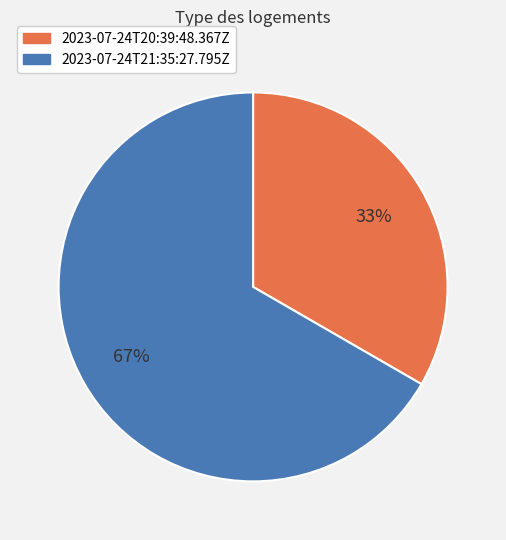

Do 2023-07-24T21:35:27.795Z and 2023-07-24T20:39:48.367Z together represent more than half of the pie?

Yes